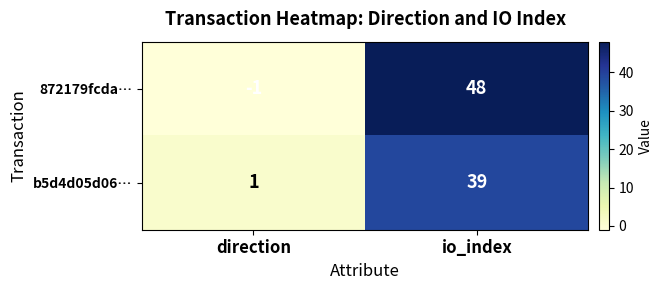

Rank the series at io_index from highest to lowest value.

872179fcda…, b5d4d05d06…